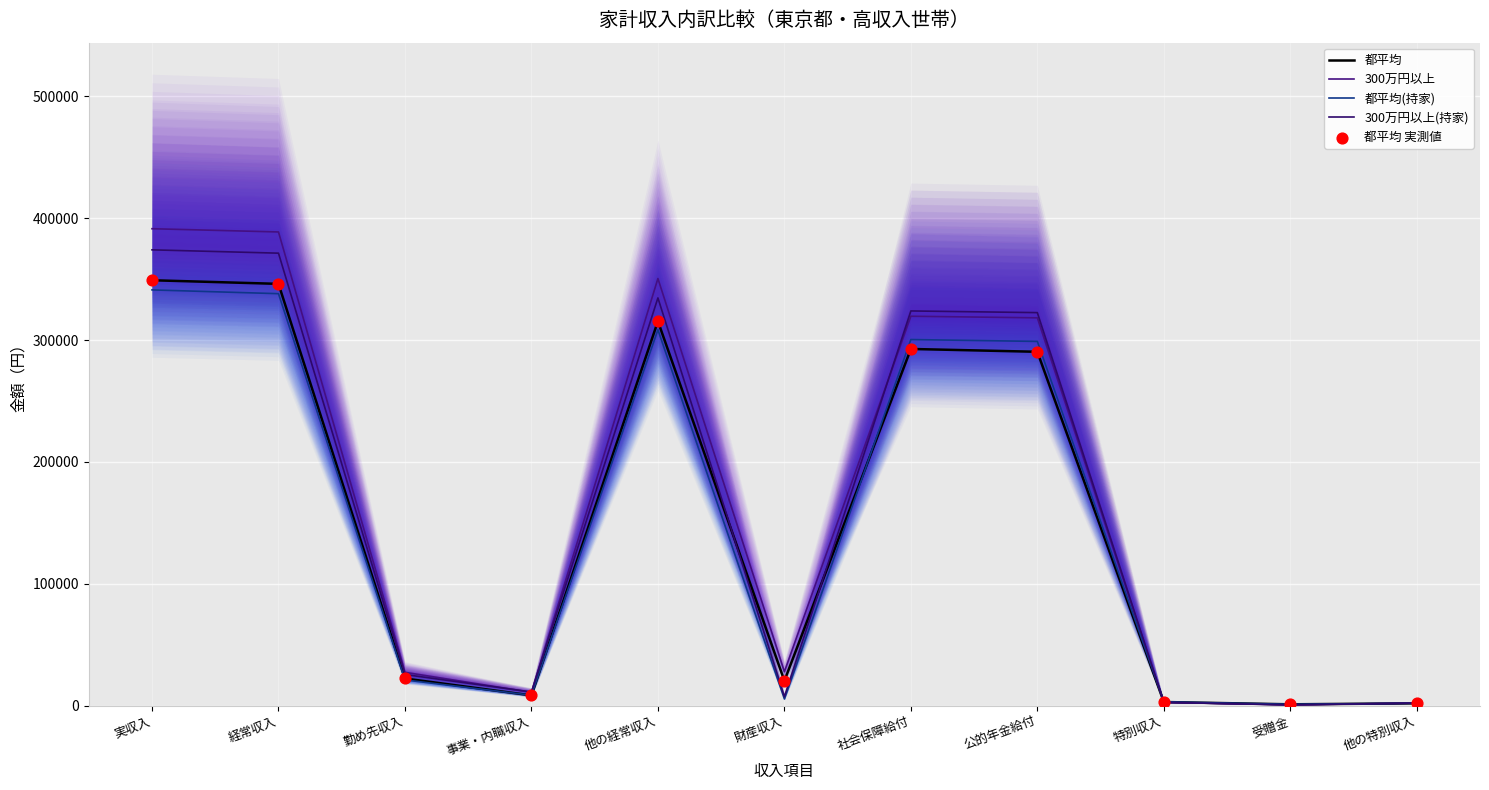

At which category is the sum across all series the highest?

実収入